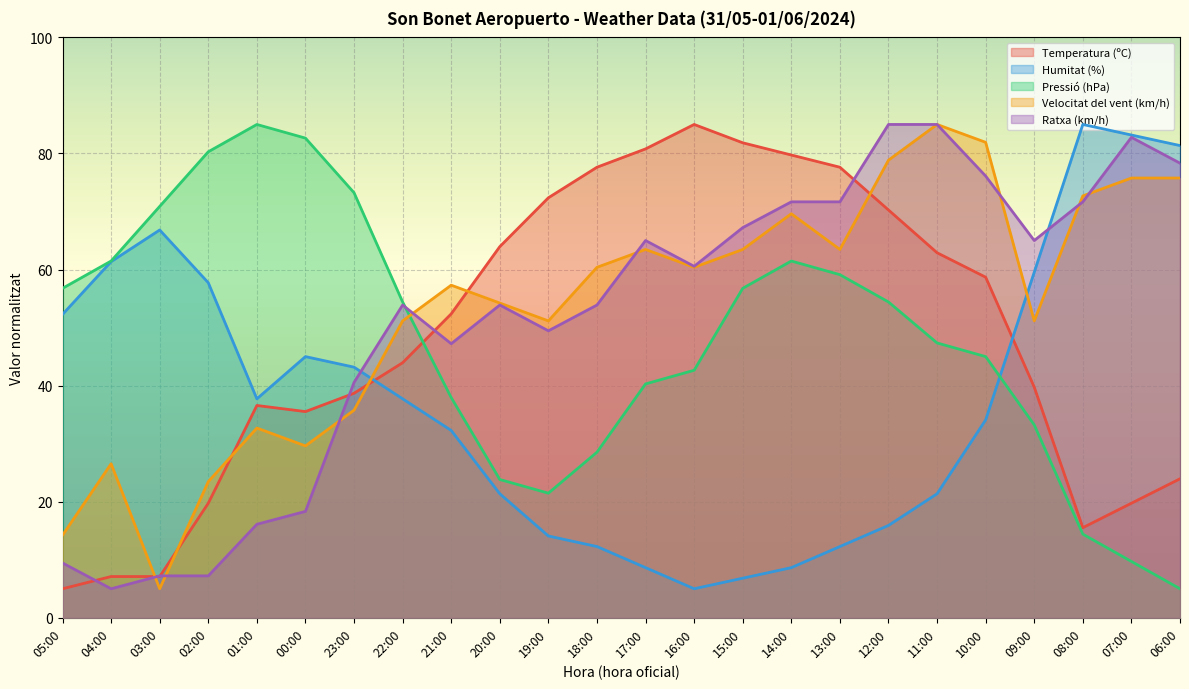

Which series changed the most between 01:00 and 07:00?

Pressió (hPa)